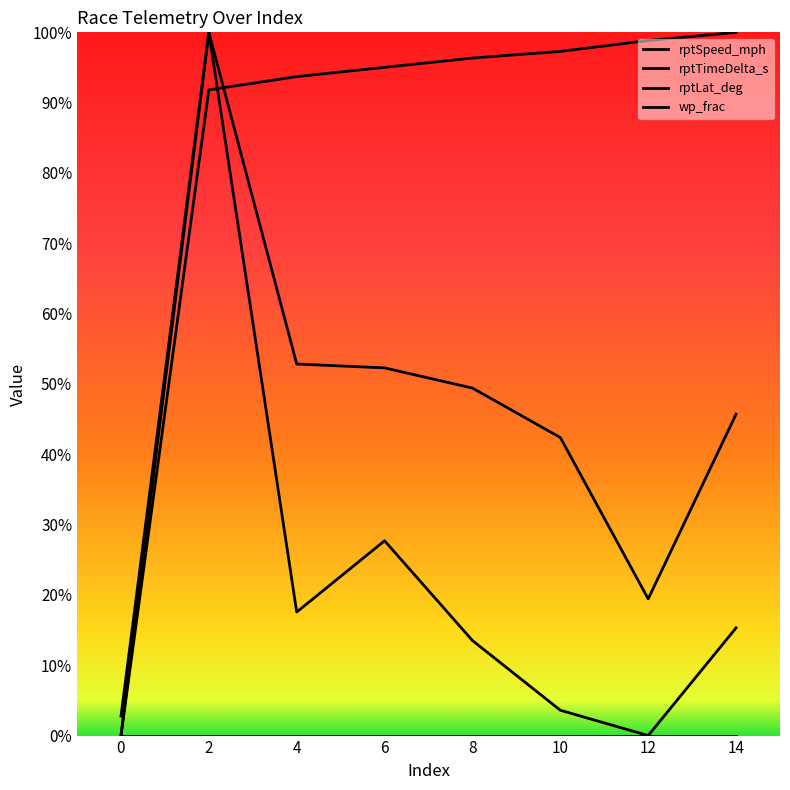

True or false: rptLat_deg has more than 1 points higher than both neighbors.

True